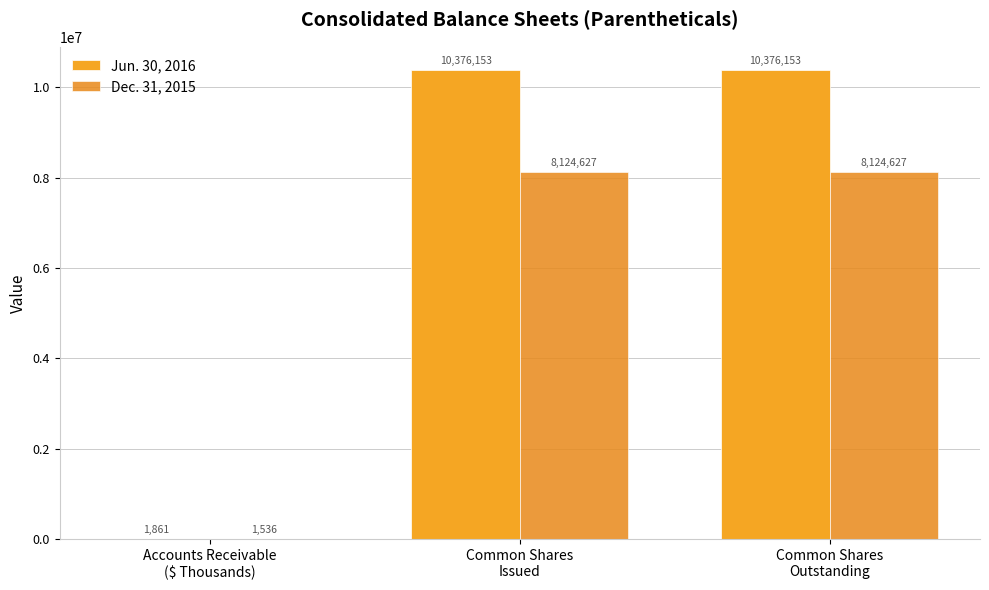

How many categories are shown in the chart?

3